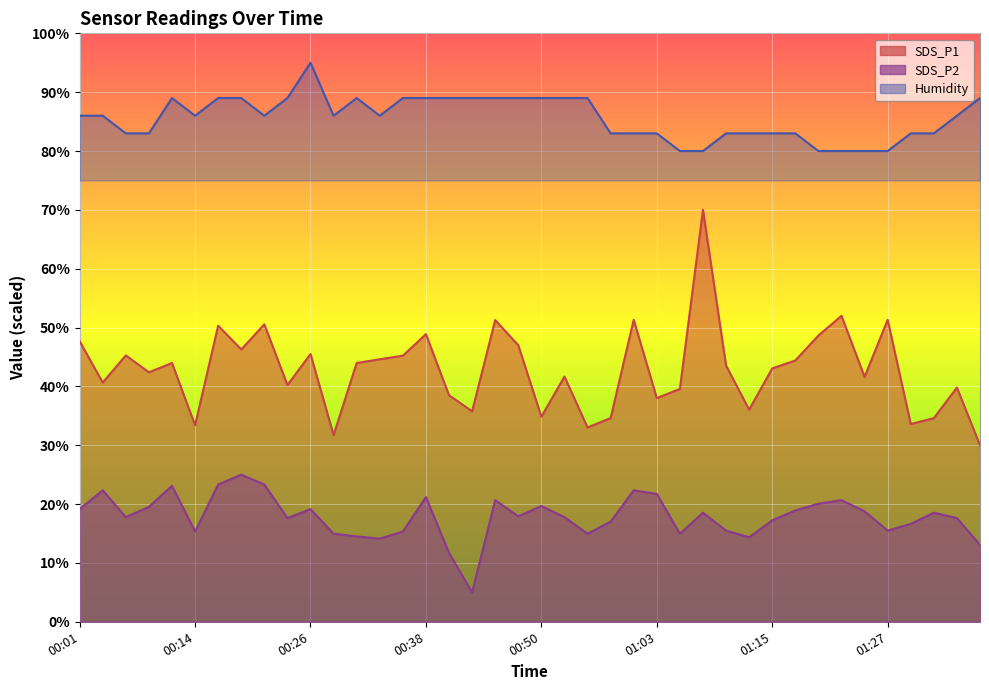

How many distinct data groups are displayed?

3